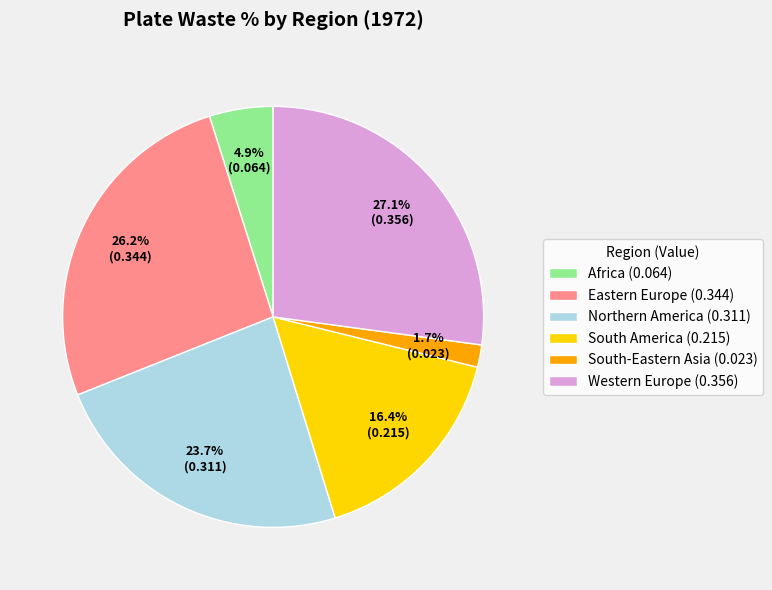

Rank the categories by value from lowest to highest.

South-Eastern Asia, Africa, South America, Northern America, Eastern Europe, Western Europe